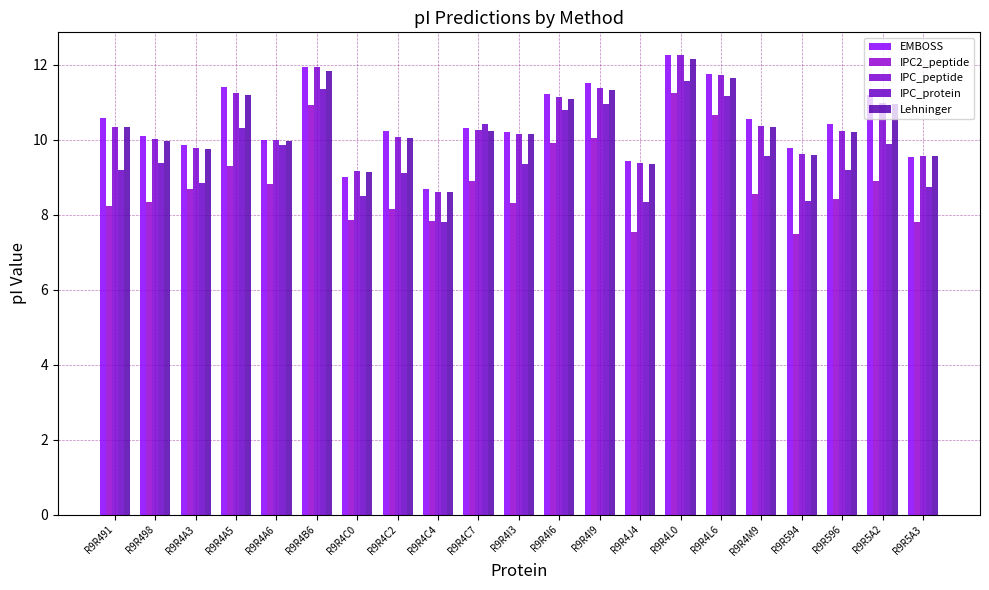

What is the value of the Lehninger bar at the 21st from the left?

9.6